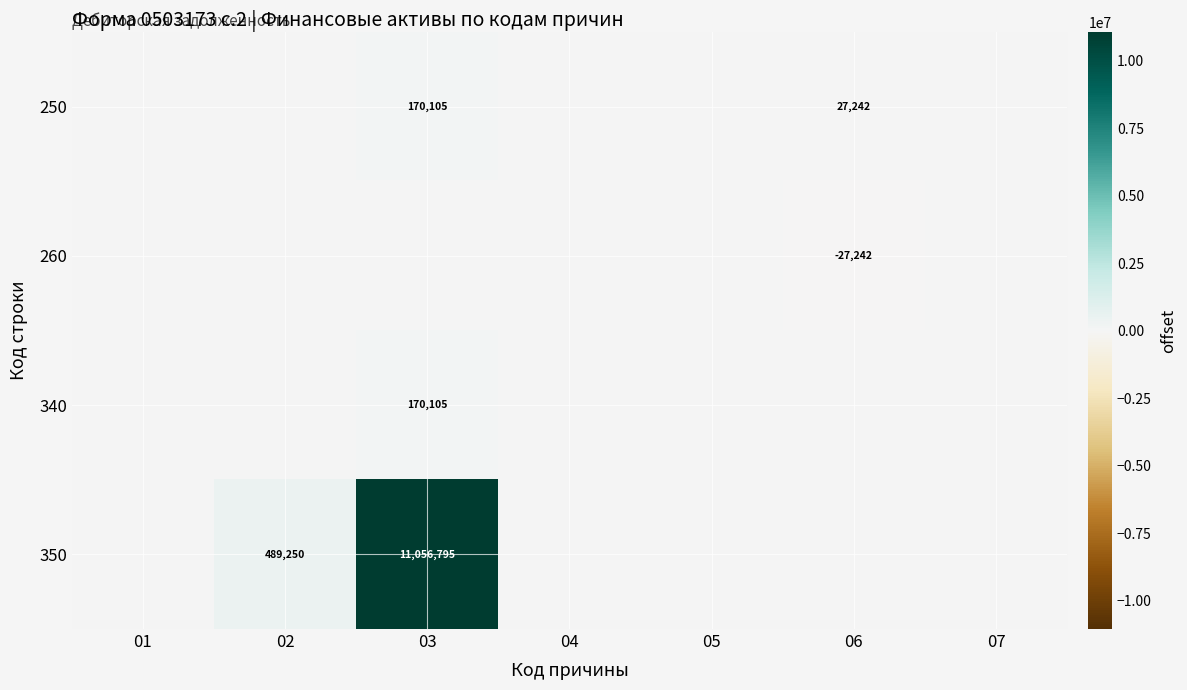

At which category is the sum across all series the highest?

03